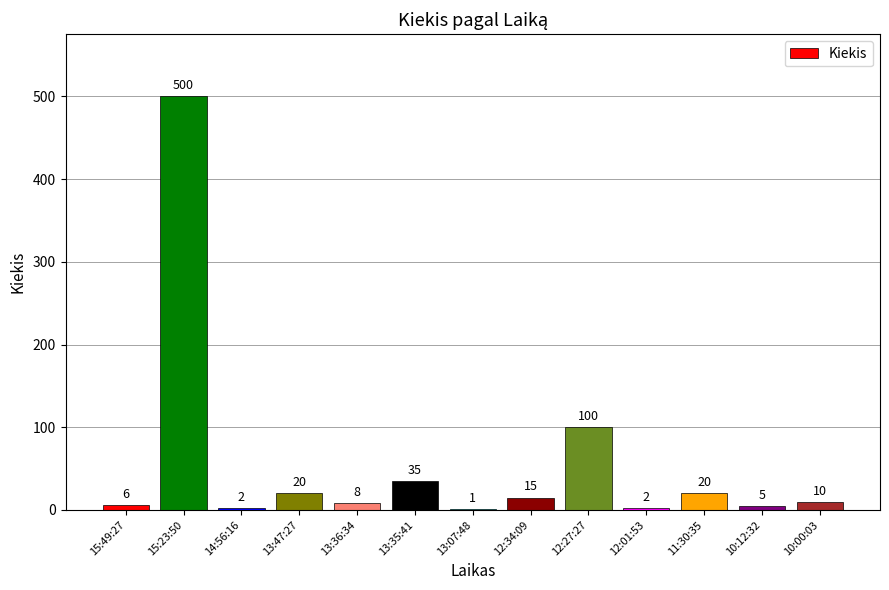

What is the sum of all values?

724